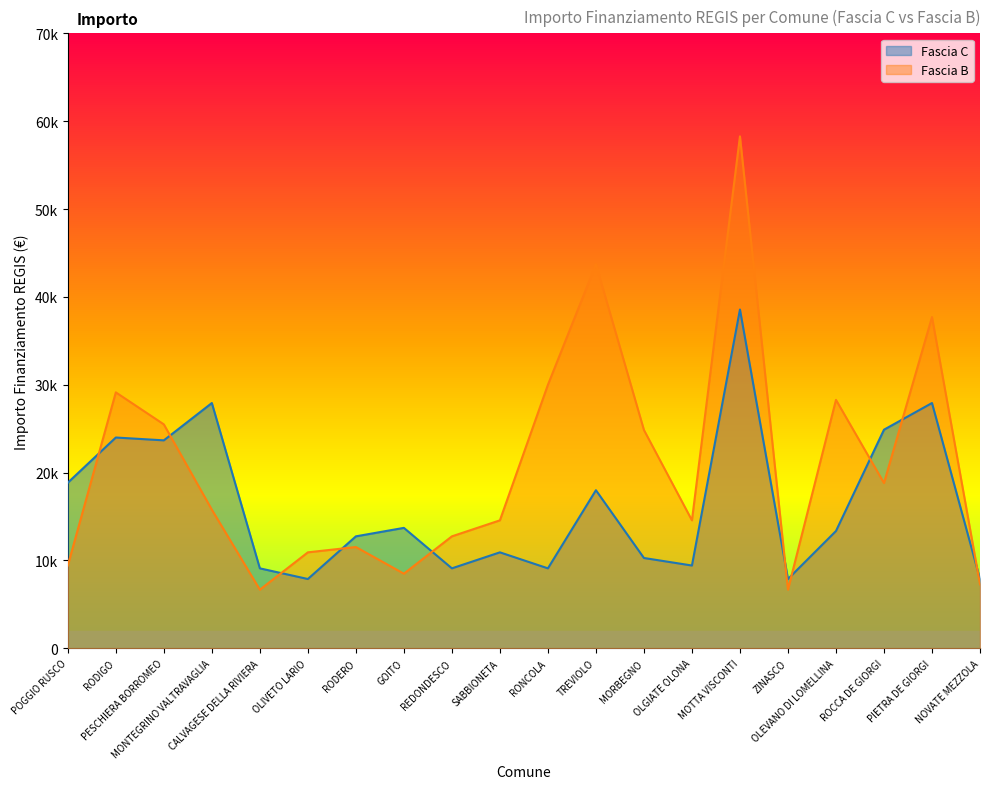

At which category does the chart reach its peak across all series?

MOTTA VISCONTI